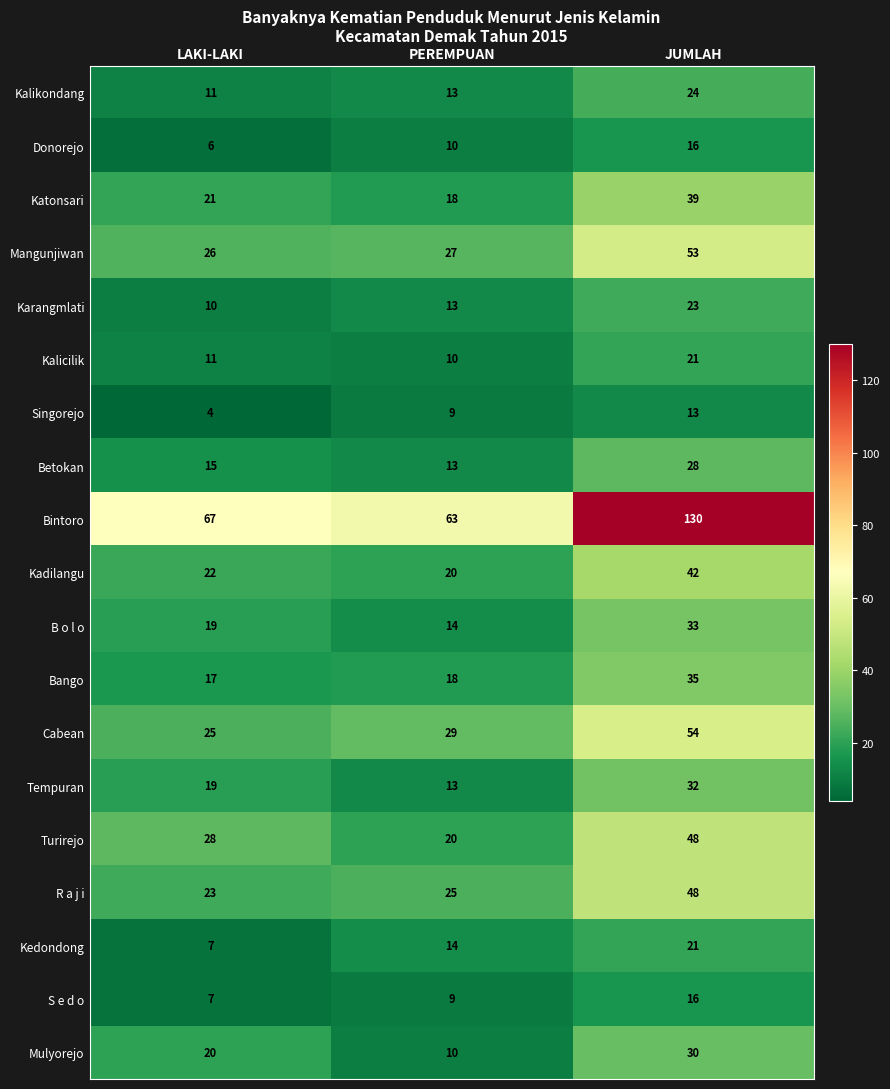

Rank the categories by S e d o value from highest to lowest.

JUMLAH, PEREMPUAN, LAKI-LAKI